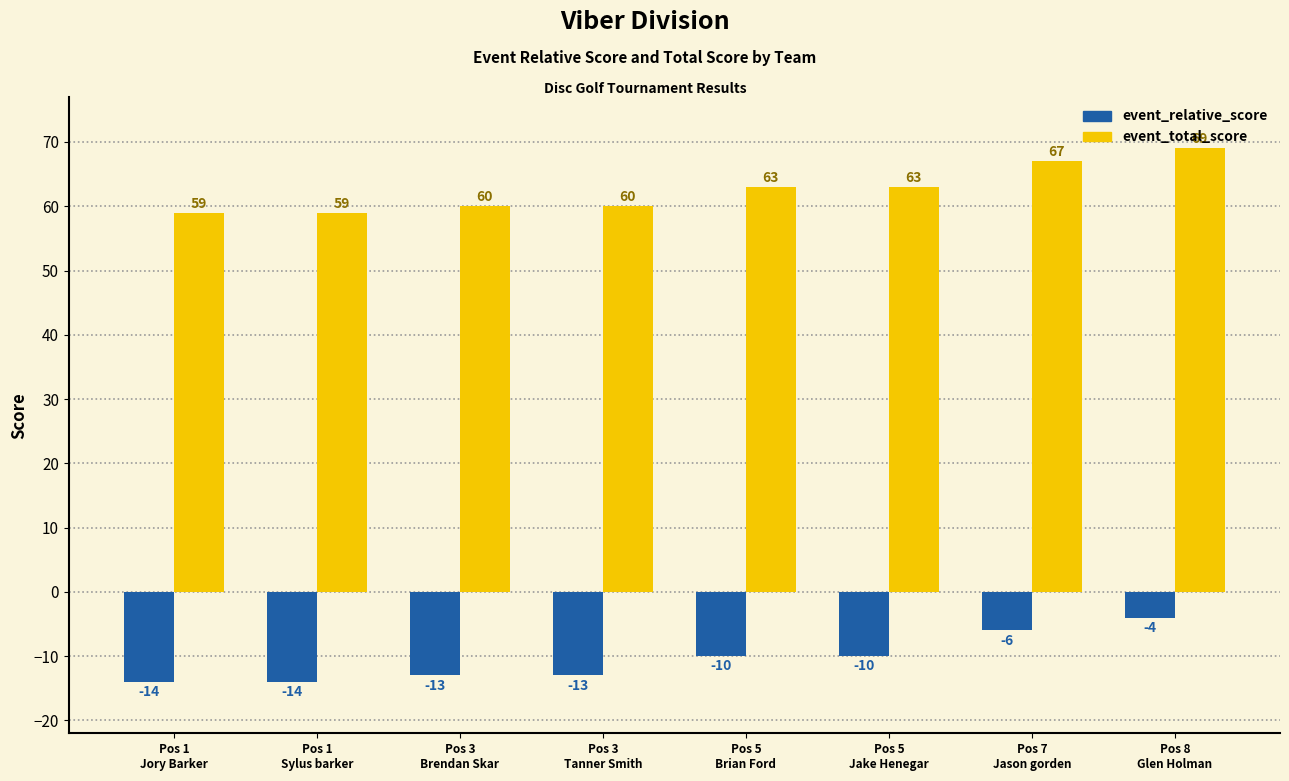

What is the sum of the event_total_score values at Pos 1
Sylus barker and Pos 3
Tanner Smith?

119